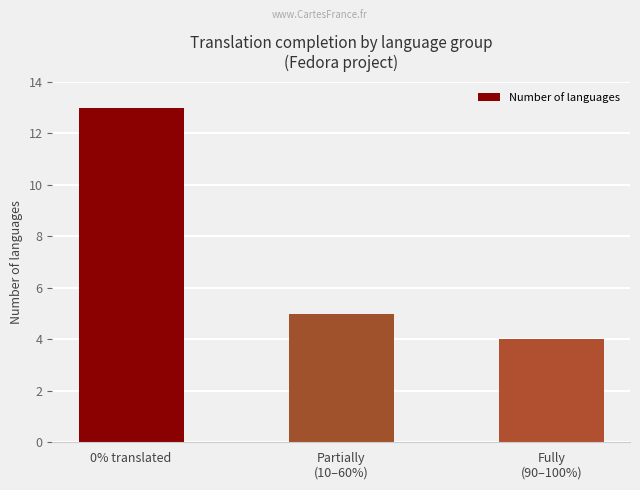

What is the label of the 2nd bar from the right?

Partially
(10–60%)